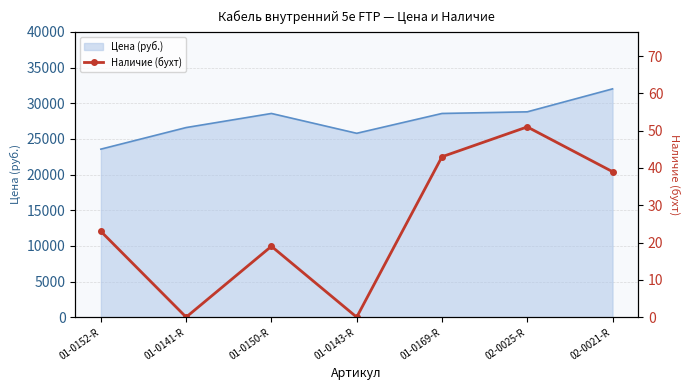

The value of Цена (руб.) at 01-0152-R is 35047.4. True or false?

False